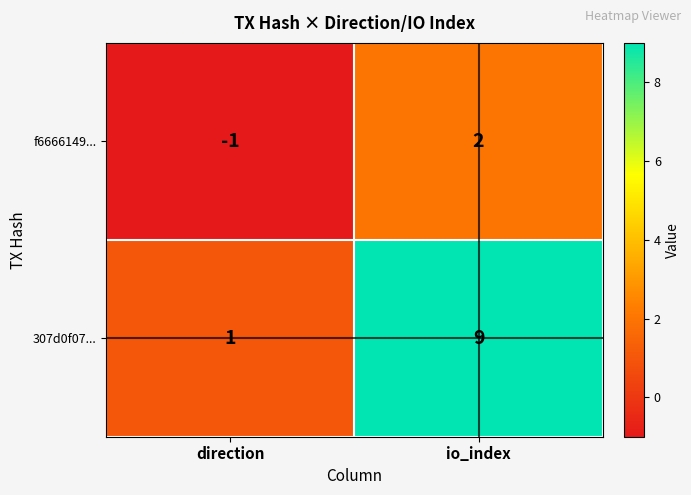

Where is f6666149... nearest to the value 0?

direction